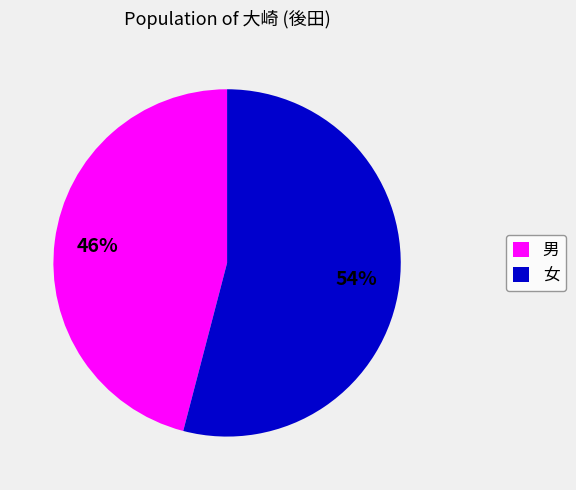

Is the sum of 男 and 女 greater than half?

Yes